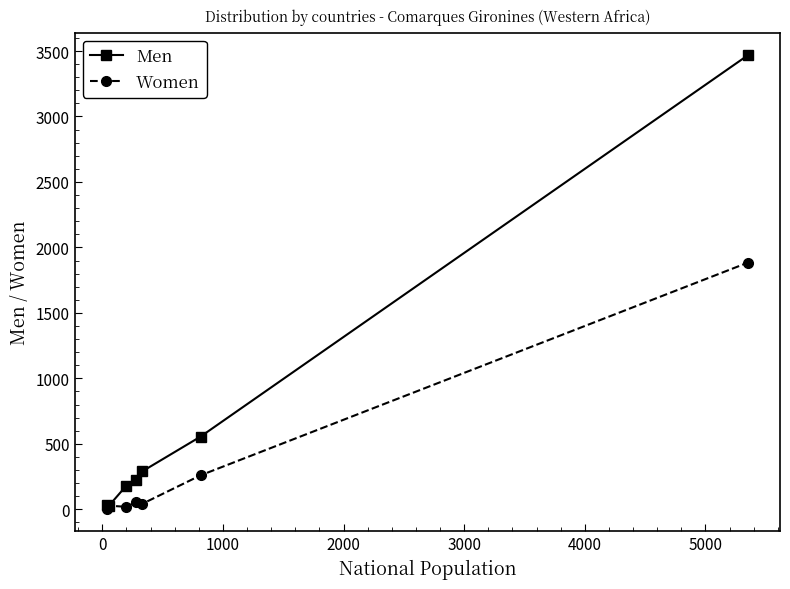

Which series has the largest total across all categories?

Men